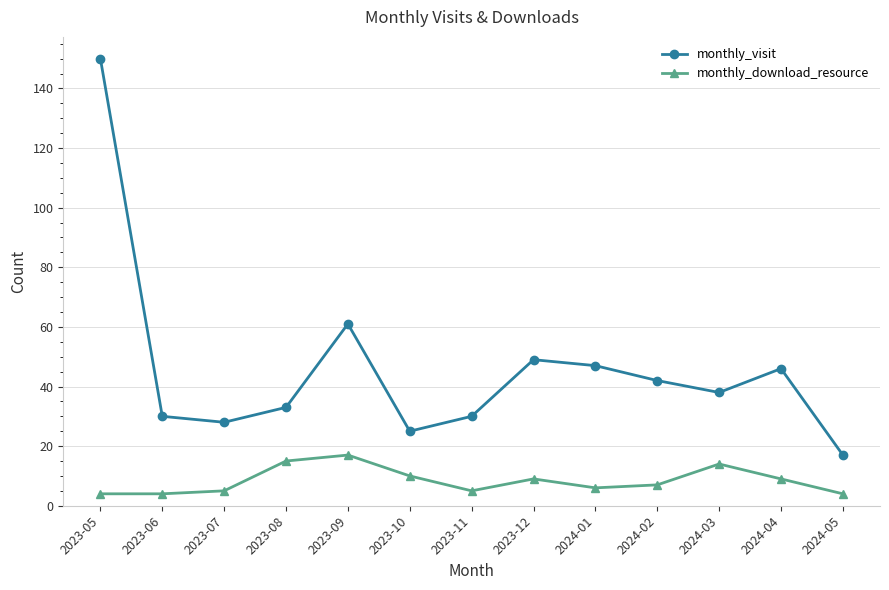

What is the label of the 4th point from the left?

2023-08